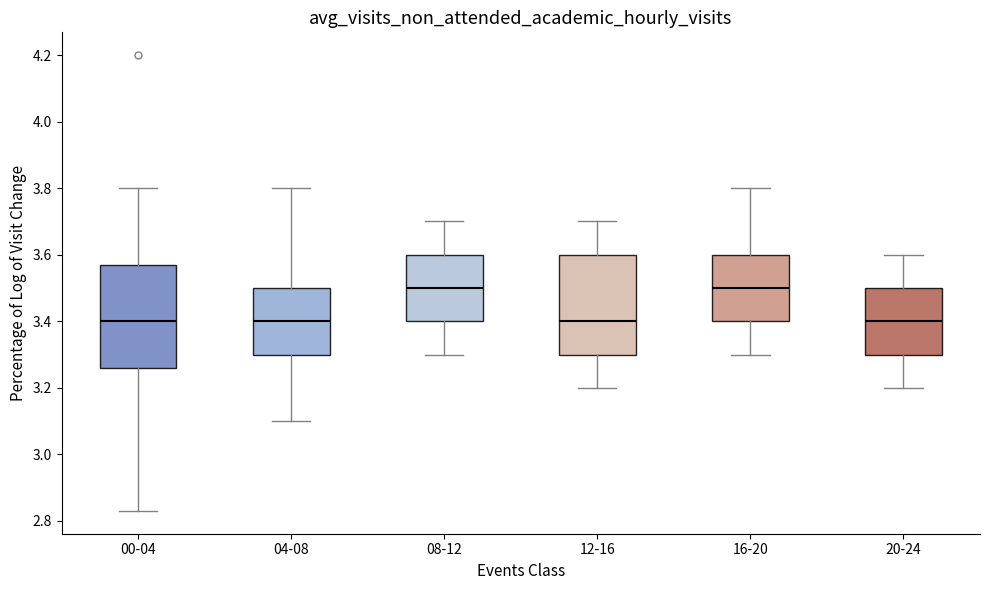

Reading left to right, transcribe this box plot: for each box, give where its median line is, the range the box spans, and where its two whiskers end, as read against the y-axis. The values are not printed on the chart, so give them approximately, as read against the axis.

00-04: median 3.40, box 3.26 to 3.58, whiskers 2.84 to 3.80
04-08: median 3.40, box 3.30 to 3.50, whiskers 3.10 to 3.80
08-12: median 3.50, box 3.40 to 3.60, whiskers 3.30 to 3.70
12-16: median 3.40, box 3.30 to 3.60, whiskers 3.20 to 3.70
16-20: median 3.50, box 3.40 to 3.60, whiskers 3.30 to 3.80
20-24: median 3.40, box 3.30 to 3.50, whiskers 3.20 to 3.60